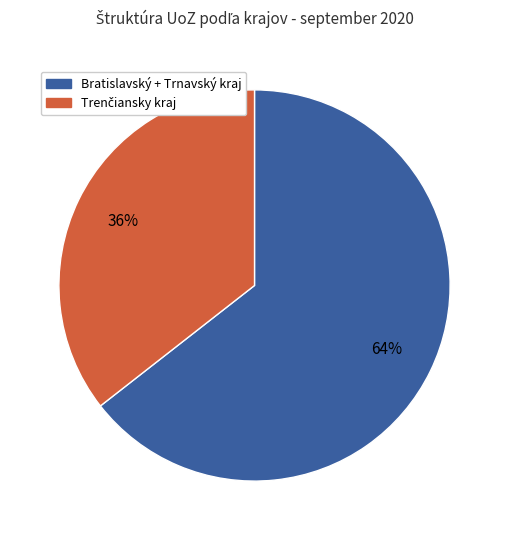

Is there a majority slice in this chart?

Yes